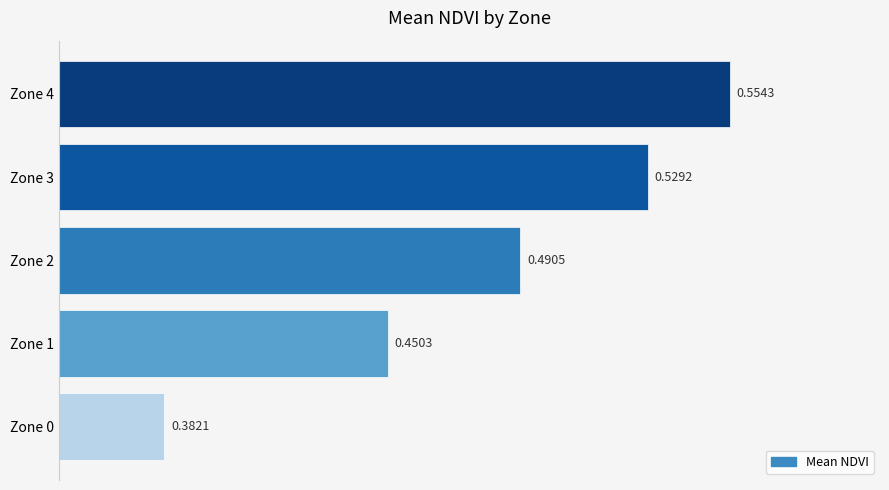

What is the sum of the values at Zone 4 and Zone 0?

0.9